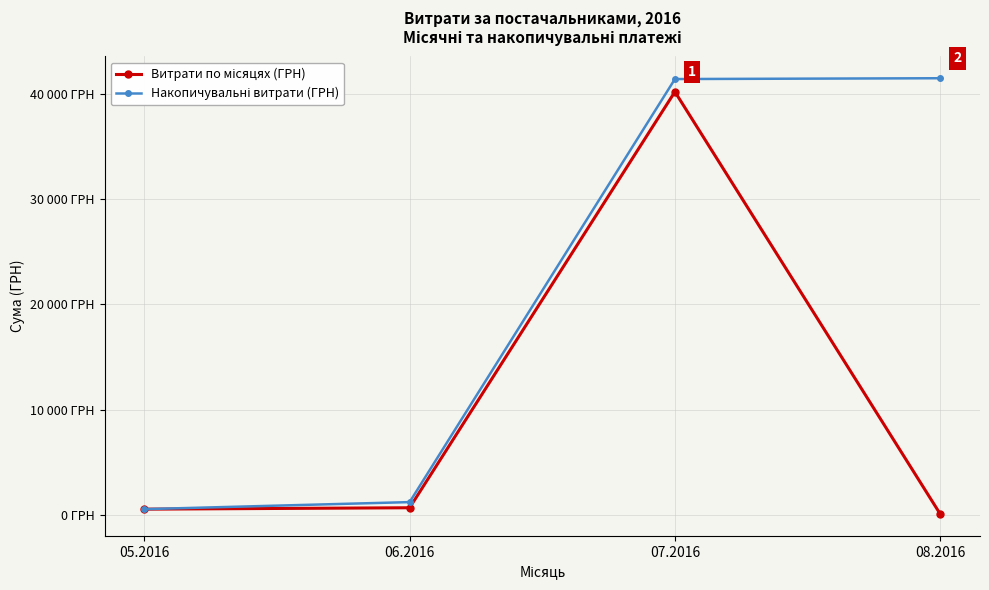

Is this an area chart (filled region under the line)?

No